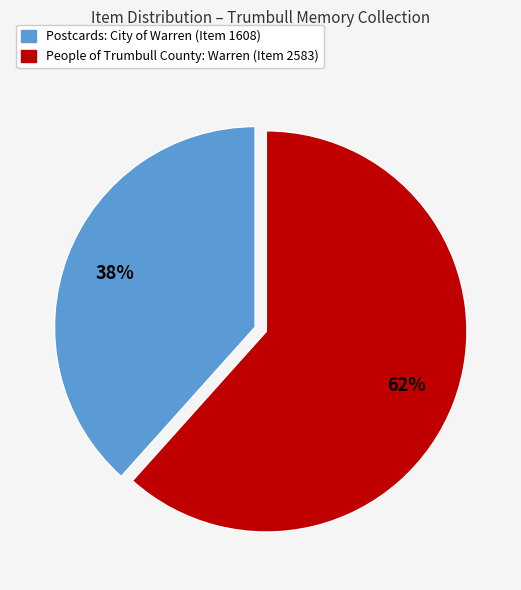

To the nearest percent, what is the average slice percentage?

50%